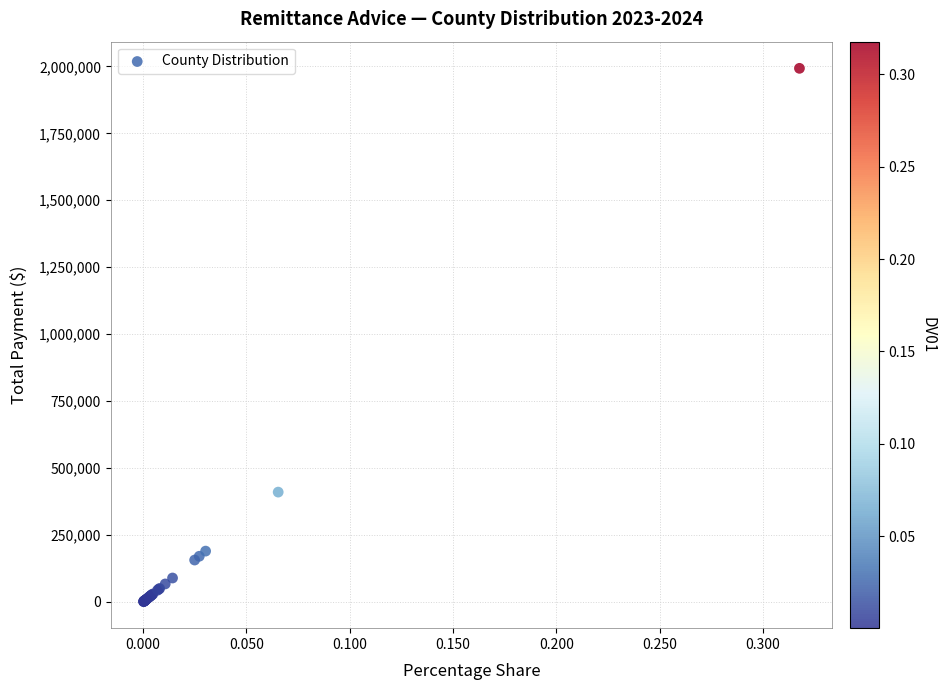

What Y value in the scatter plot is closest to 997126?

409972.8